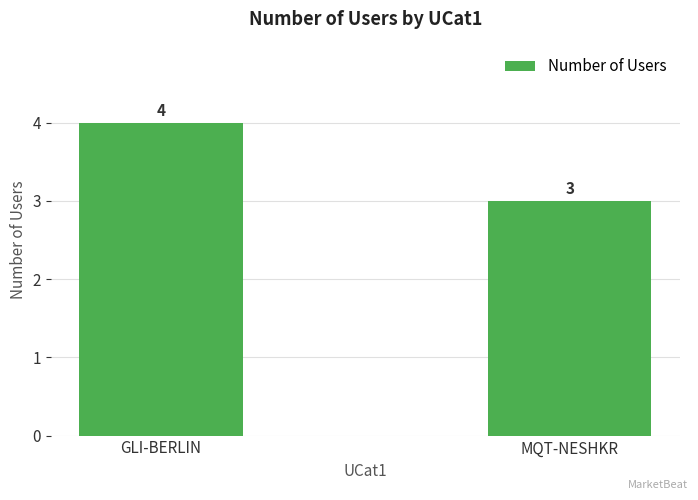

The value at MQT-NESHKR is 4. True or false?

False